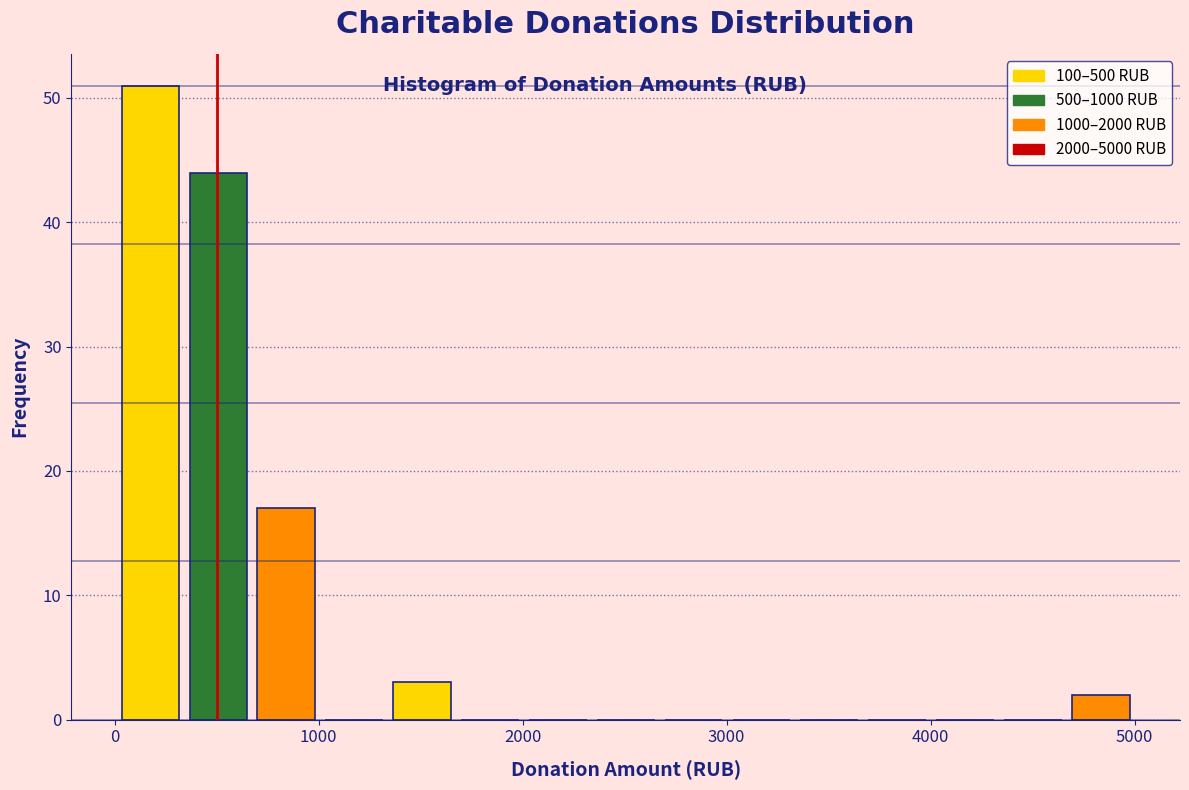

Read against the x-axis, roughly where is the centre of the tallest bar?

200